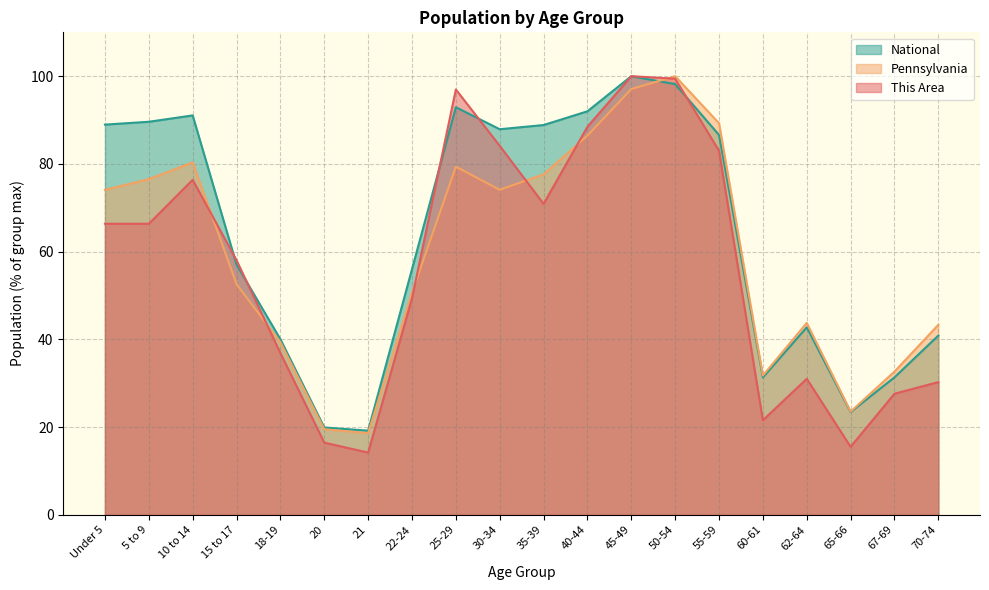

Reading left to right, list all the values displayed in this chart.

This Area: Under 5=66.4	5 to 9=66.4	10 to 14=76.4	15 to 17=58.0	18-19=36.9	20=16.4	21=14.2	22-24=49.3	25-29=97.0	30-34=84.1	35-39=70.9	40-44=88.5	45-49=100.0	50-54=99.4	55-59=83.0	60-61=21.6	62-64=31.0	65-66=15.5	67-69=27.6	70-74=30.2
Pennsylvania: Under 5=74.1	5 to 9=76.5	10 to 14=80.3	15 to 17=52.6	18-19=39.3	20=19.5	21=18.6	22-24=50.7	25-29=79.4	30-34=74.1	35-39=77.6	40-44=86.5	45-49=97.1	50-54=100.0	55-59=89.3	60-61=31.7	62-64=43.7	65-66=23.5	67-69=32.6	70-74=43.3
National: Under 5=89.0	5 to 9=89.6	10 to 14=91.1	15 to 17=57.0	18-19=40.0	20=19.9	21=19.2	22-24=56.0	25-29=92.9	30-34=87.9	35-39=88.9	40-44=92.0	45-49=100.0	50-54=98.2	55-59=86.6	60-61=31.3	62-64=42.7	65-66=23.4	67-69=31.3	70-74=40.9